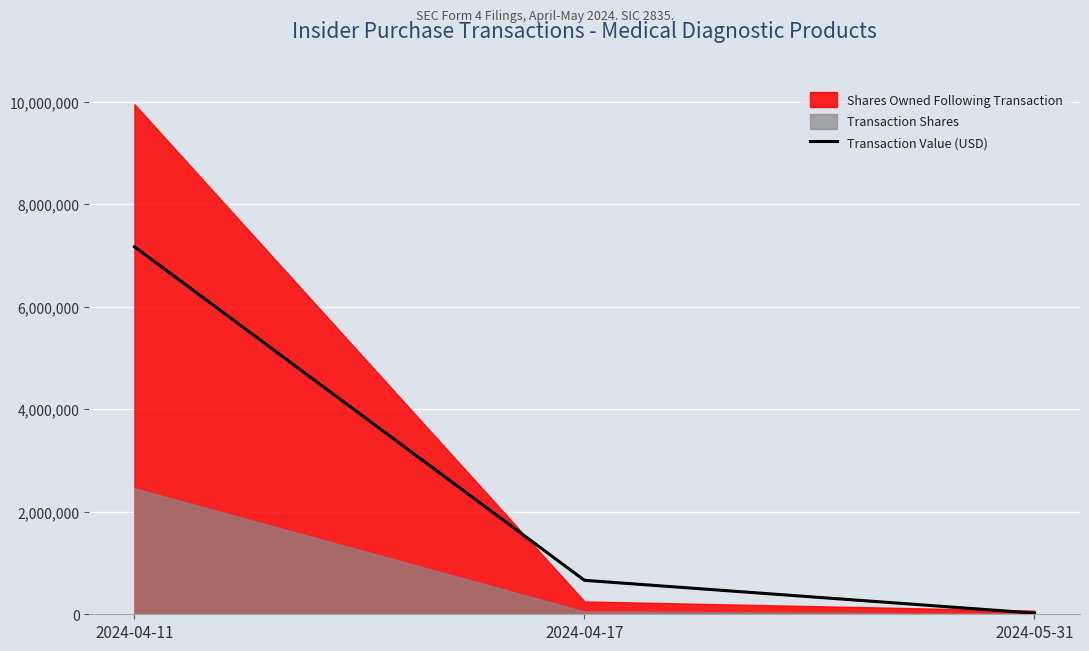

What is the change in value from 2024-04-17 to 2024-05-31?

-639114